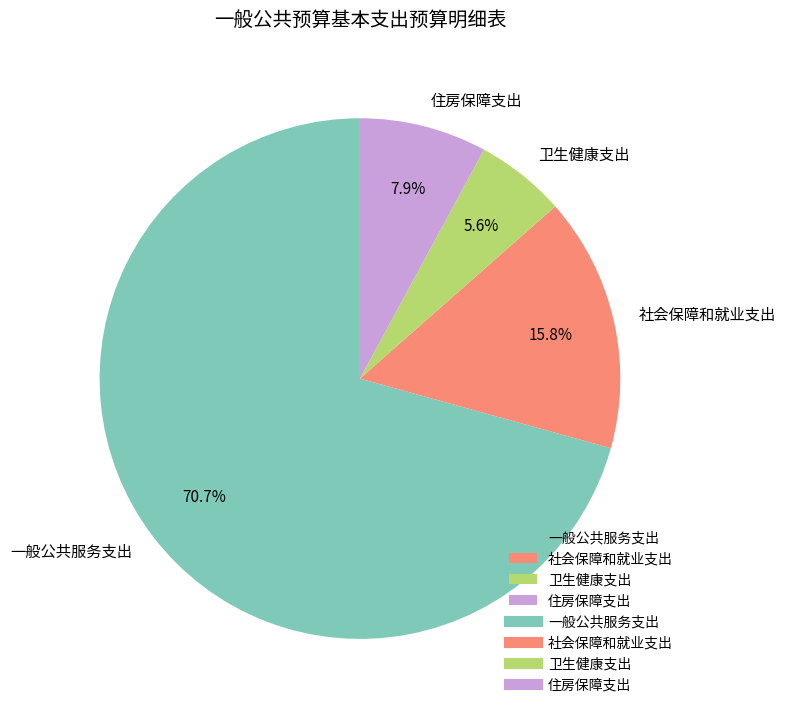

To the nearest percent, what percentage of the pie is 卫生健康支出?

6%